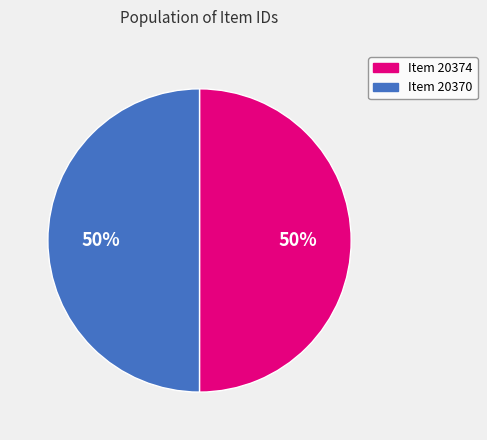

How many segments does this pie chart have?

2